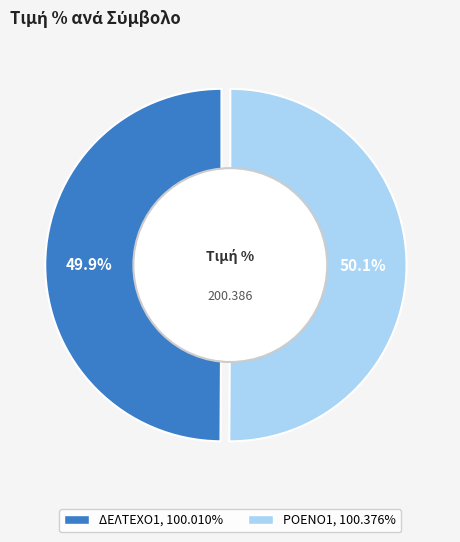

To the nearest percent, what is the average slice percentage?

50%